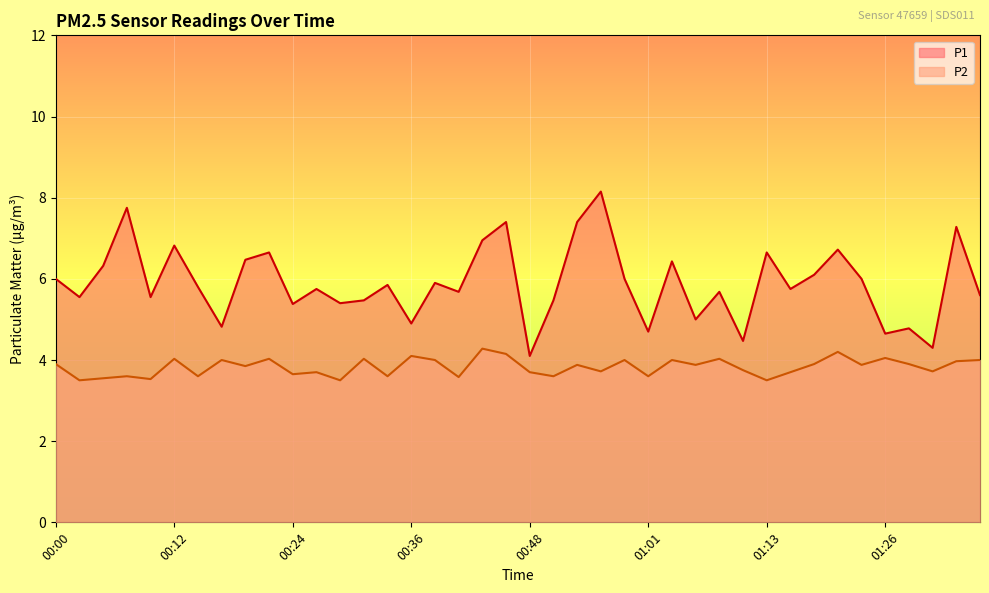

True or false: P2 has a value of 4.0 at 01:39.

True